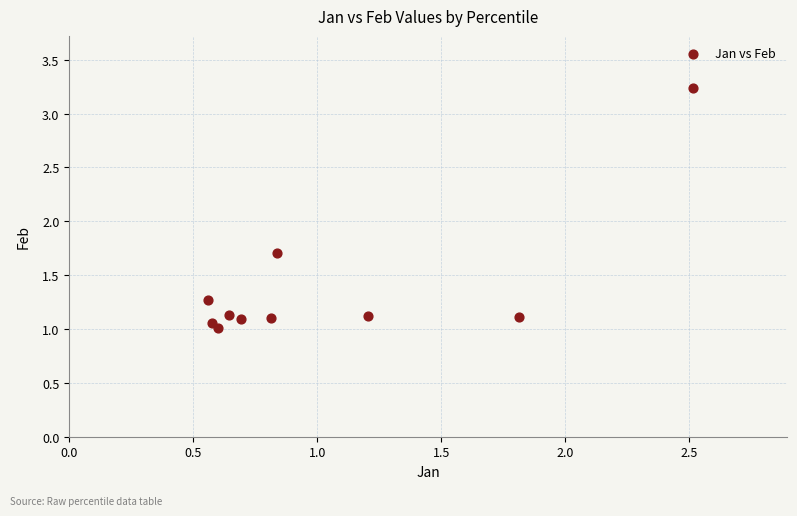

What Y value in the scatter plot is closest to 2?

1.7